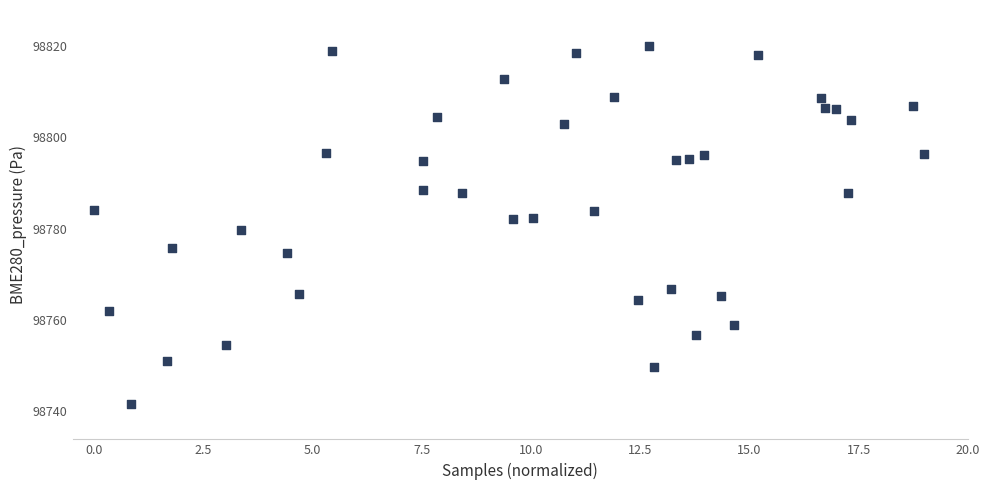

What is the range of Y values (max minus min)?

78.5